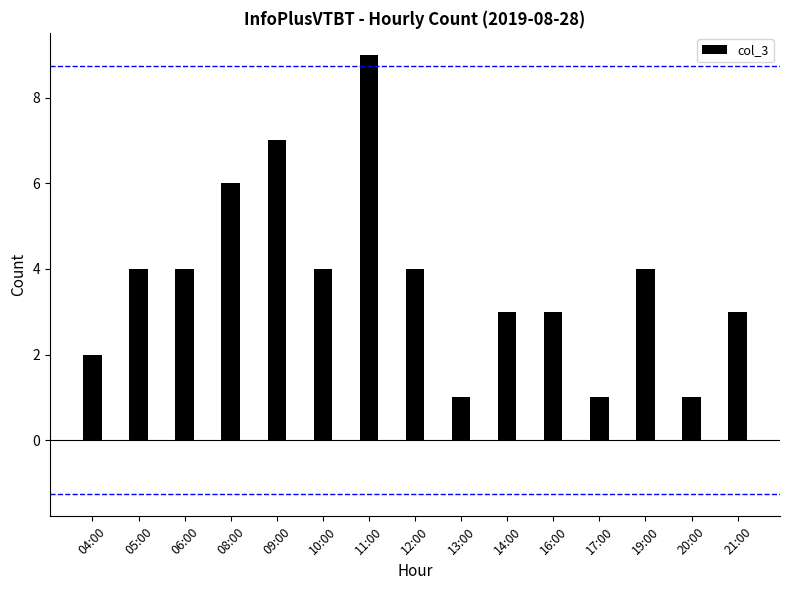

What is the minimum value shown in the chart?

1